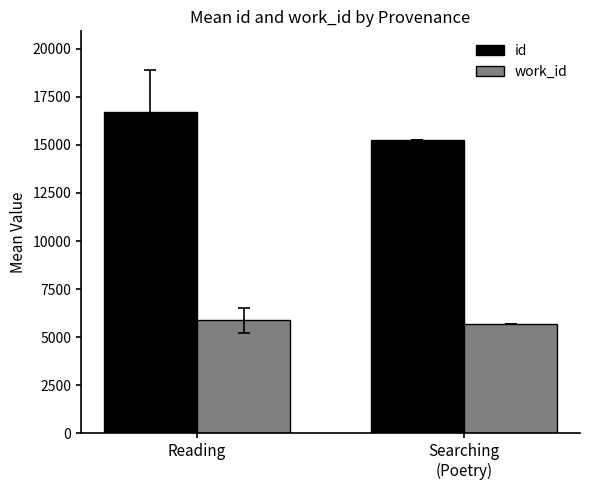

Reading left to right, transcribe all the data shown in this chart.

id: 16717.8	15234.0
work_id: 5876.4	5709.0